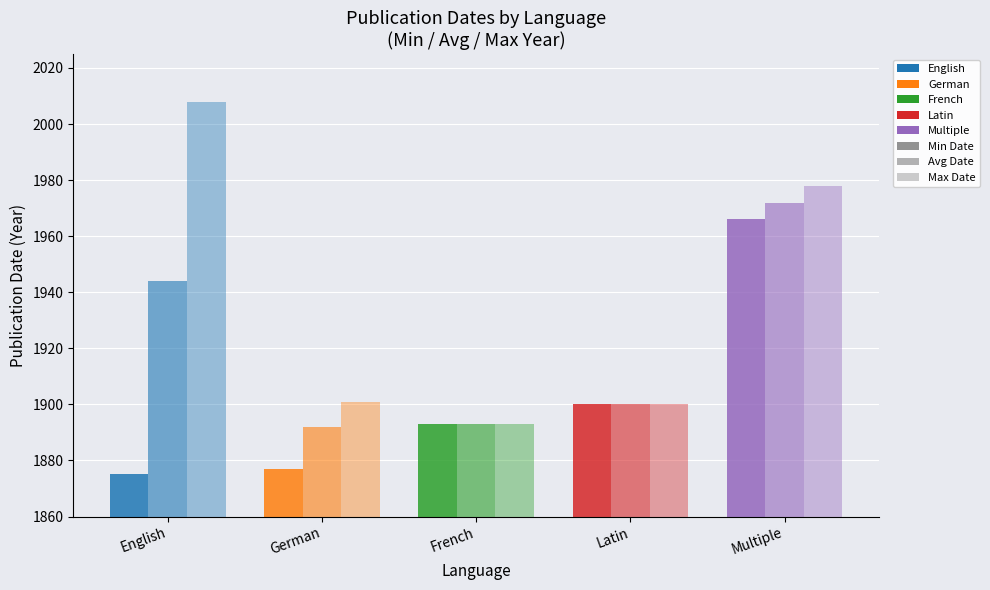

How many bars are there in each group?

3